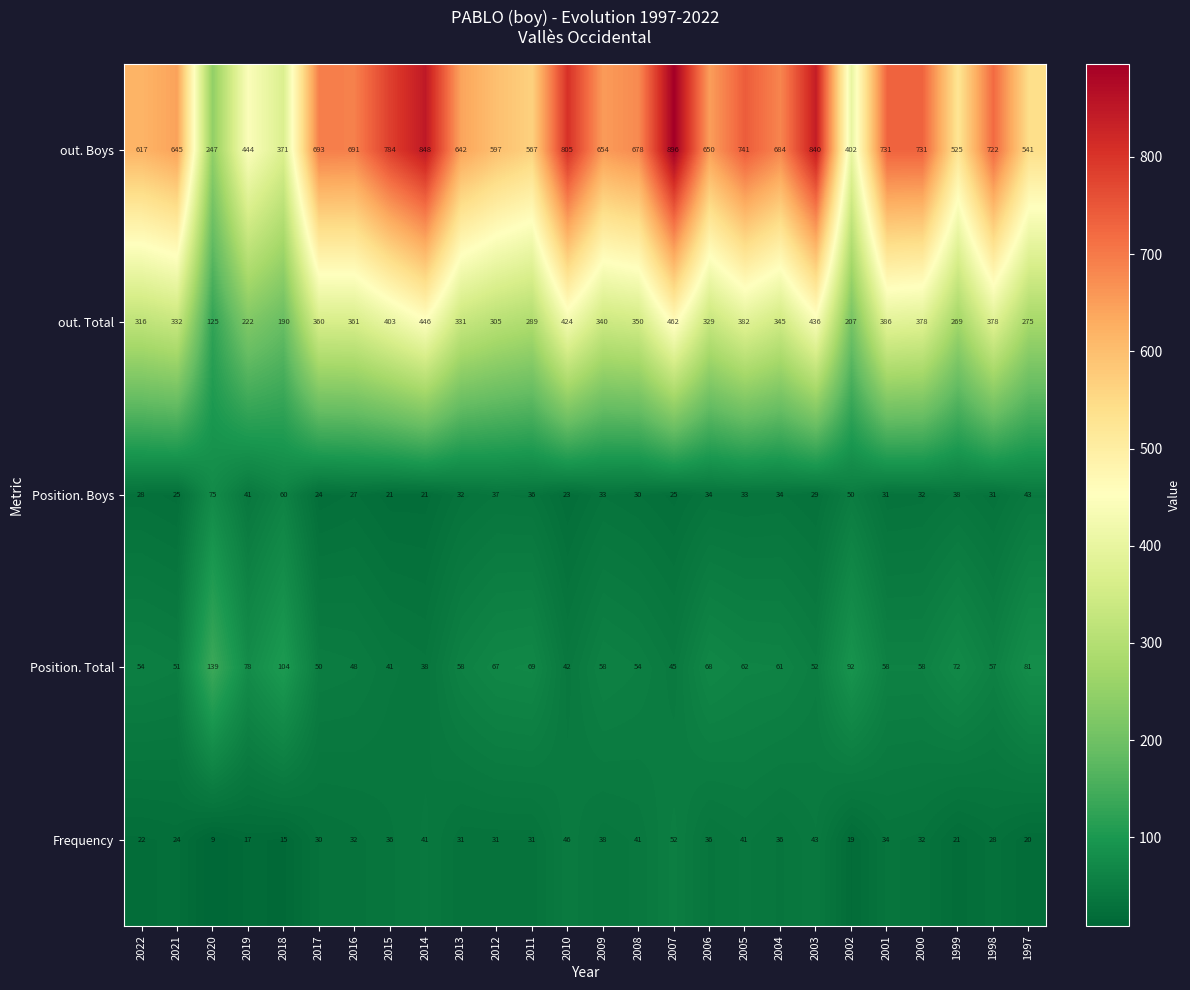

What is the minimum value shown in the chart?

9